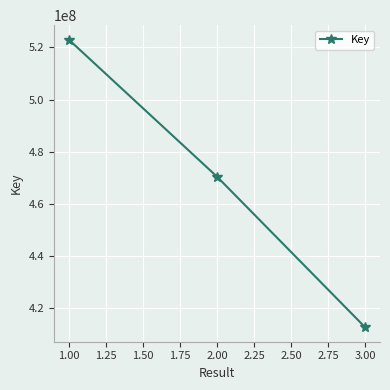

List the labels in order of value, smallest first.

3.00, 2.00, 1.00